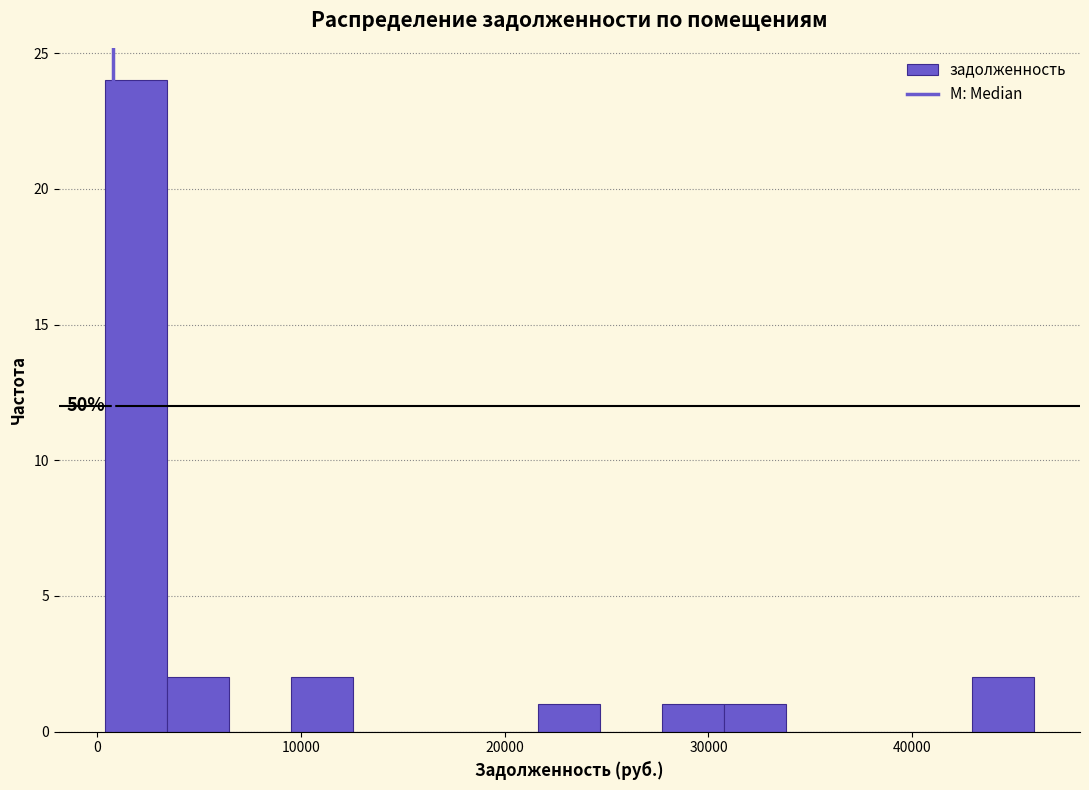

Read against the x-axis, roughly where is the centre of the tallest bar?

2000